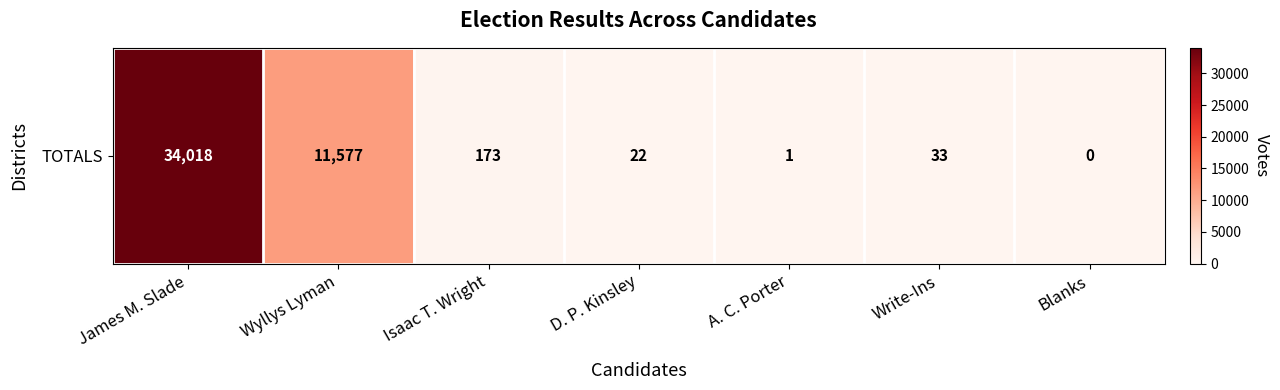

List the labels in order of value, smallest first.

Blanks, A. C. Porter, D. P. Kinsley, Write-Ins, Isaac T. Wright, Wyllys Lyman, James M. Slade